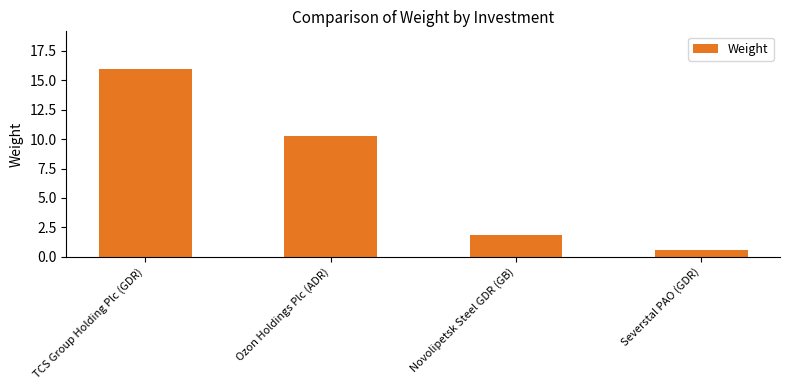

What is the minimum value shown in the chart?

0.6